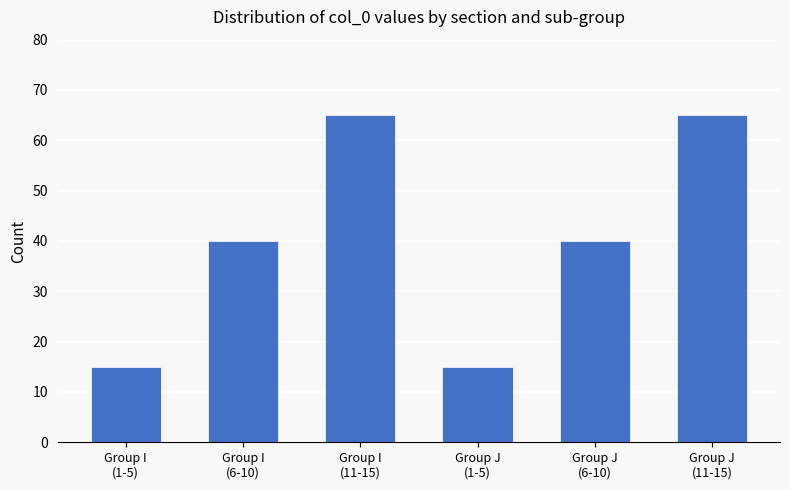

What value does the data have at Group J
(11-15), to the nearest 5?

65